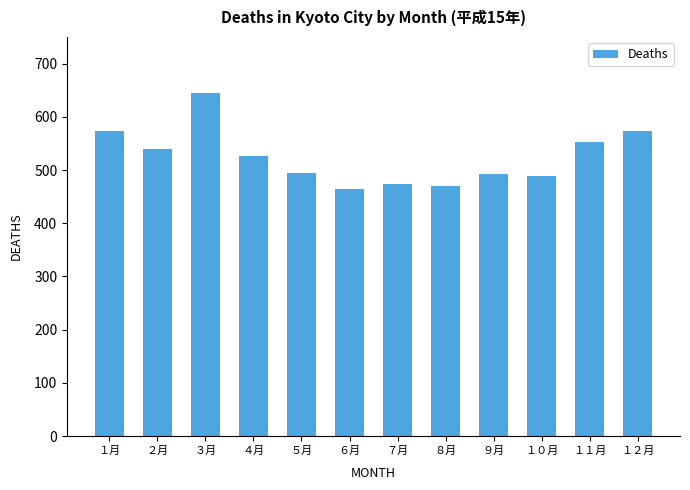

Which label corresponds to the largest value in the chart?

３月